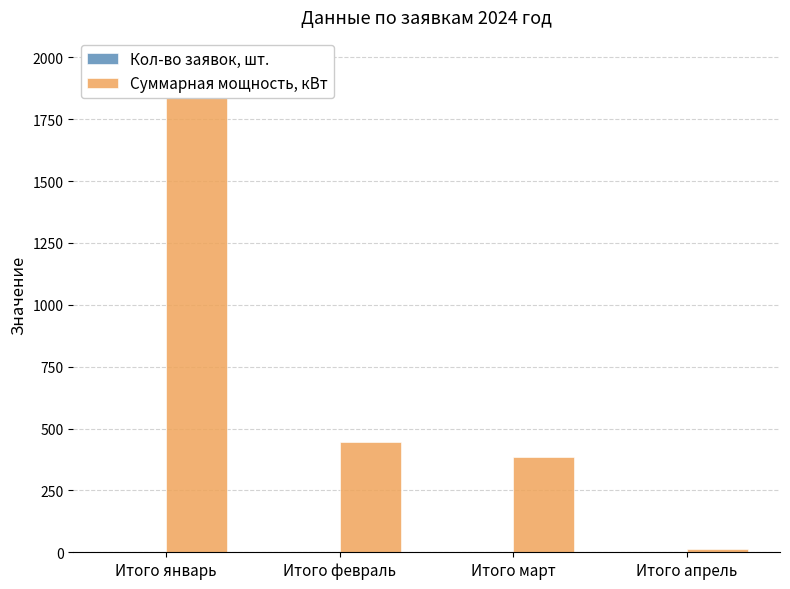

What is the label of the 1st bar from the right?

Итого апрель